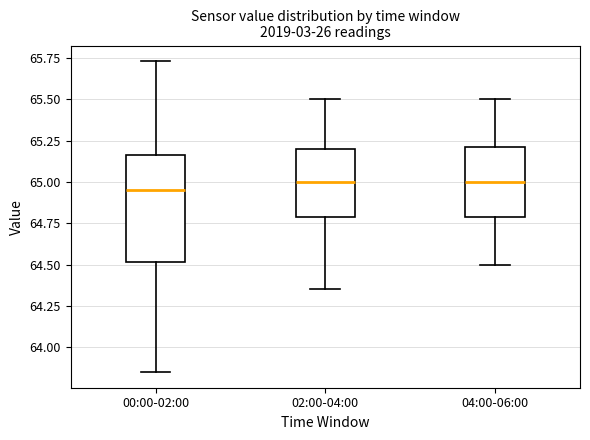

Where is the upper edge of the box for 04:00-06:00 on the y-axis? The values are not printed on the chart, so give them approximately, as read against the axis.

65.20